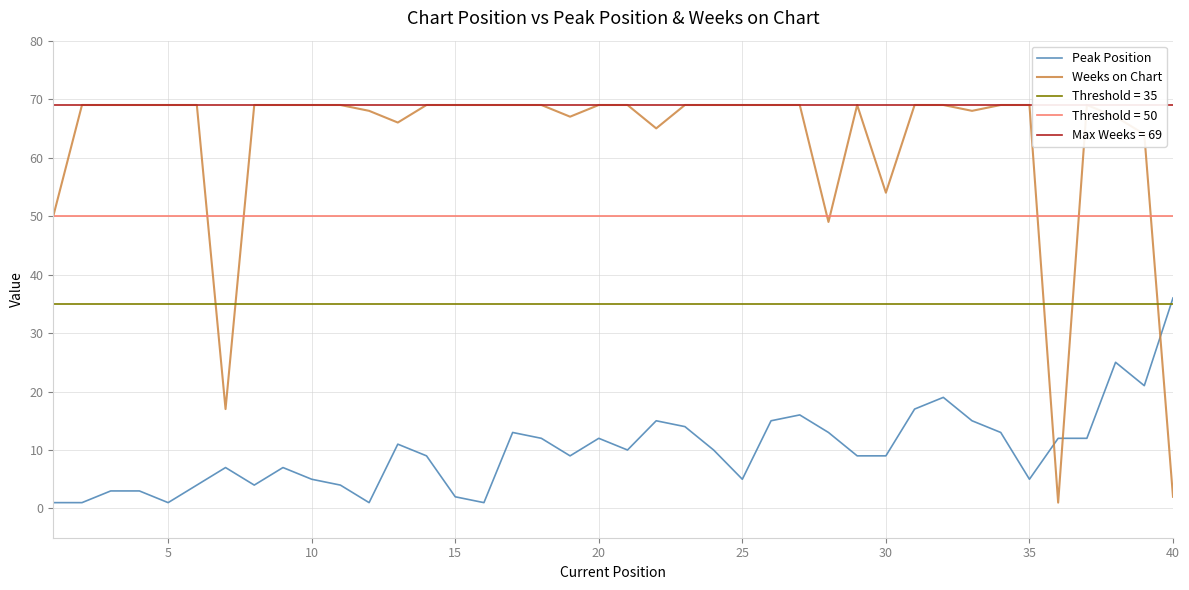

At which label does Peak Position reach its peak?

40